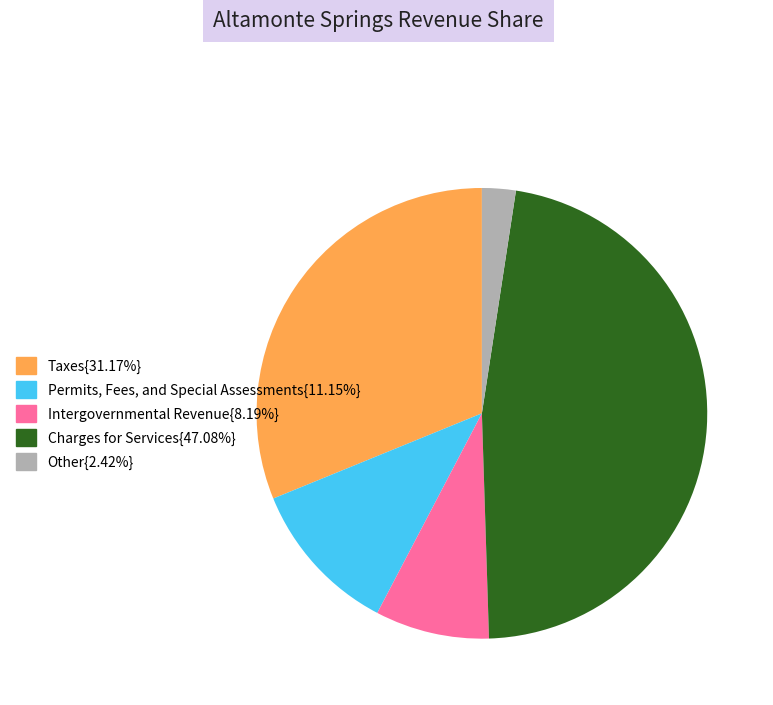

Is there any slice that represents more than half of the pie?

No